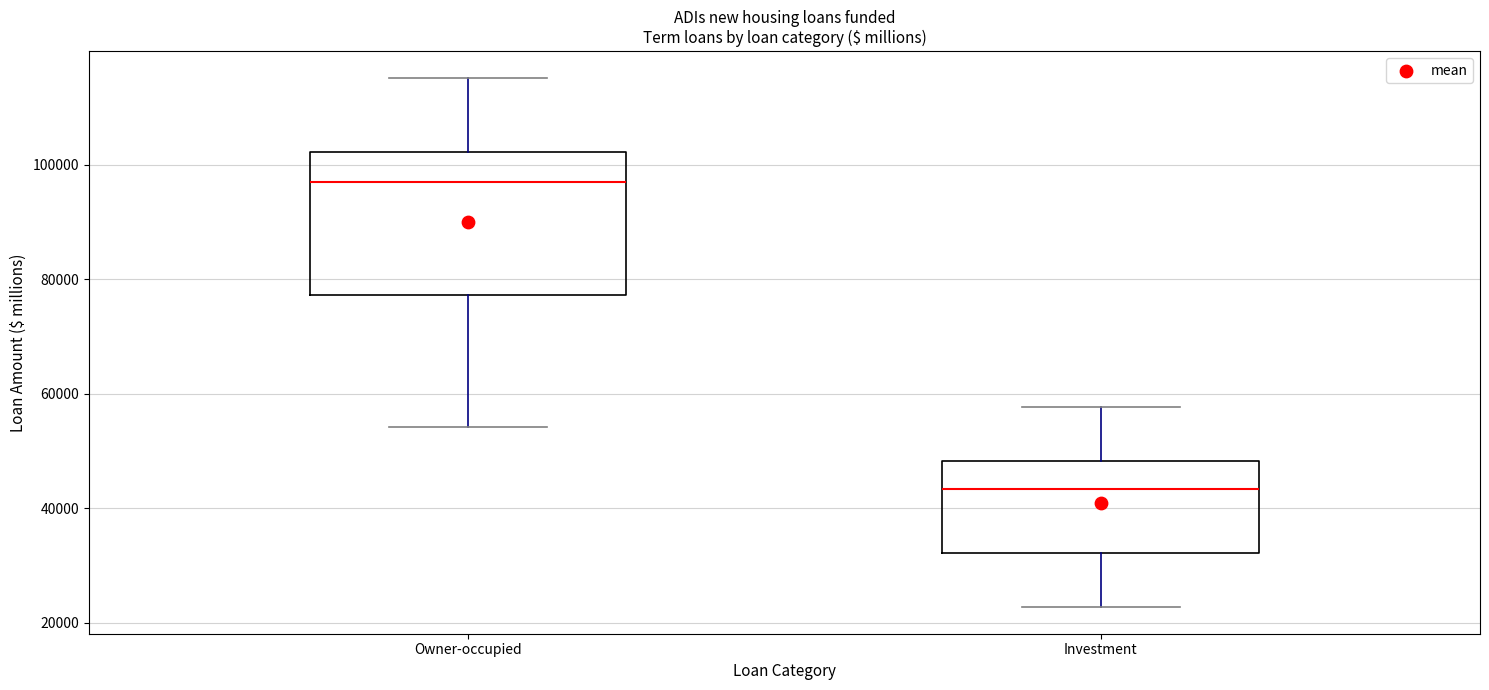

Reading left to right, read every box against the y-axis: the position of its median line, the range the box covers, and the ends of its whiskers. The values are not printed on the chart, so give them approximately, as read against the axis.

Owner-occupied: median 98000, box 78000 to 102000, whiskers 54000 to 116000
Investment: median 44000, box 32000 to 48000, whiskers 22000 to 58000